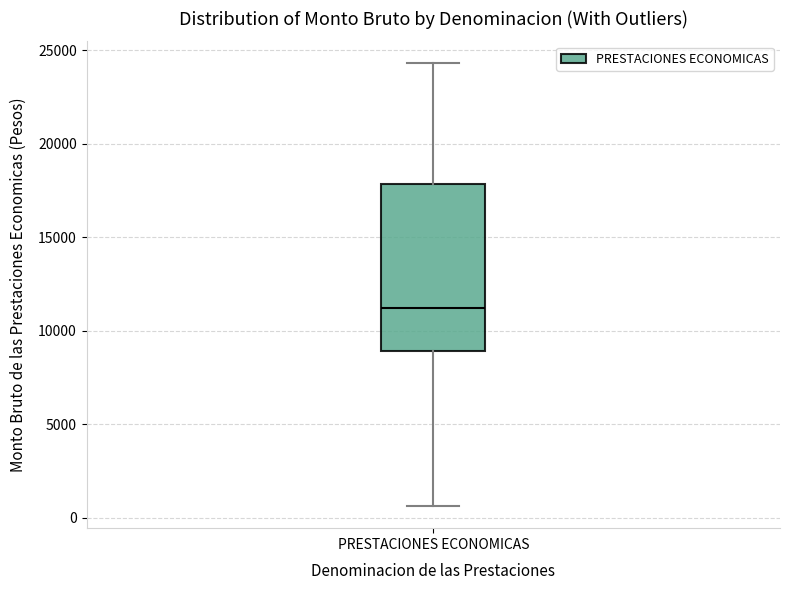

Read this box plot against the y-axis: the position of the median line, the range covered by the box, and the ends of both whiskers. The values are not printed on the chart, so give them approximately, as read against the axis.

median 11000, box 9000 to 18000, whiskers 500 to 24500